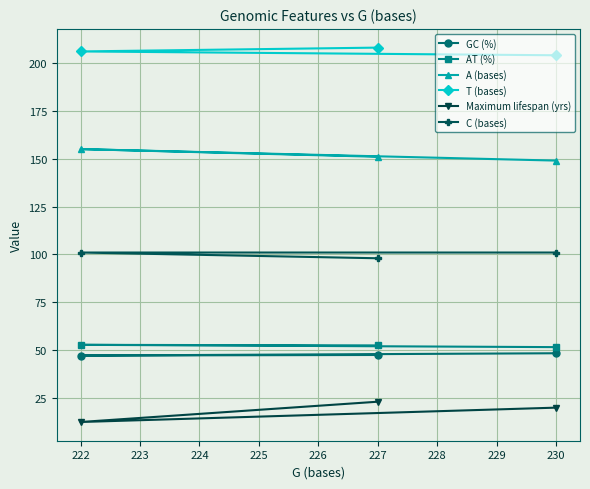

Rank the series at 230 from highest to lowest value.

T (bases), A (bases), C (bases), AT (%), GC (%), Maximum lifespan (yrs)